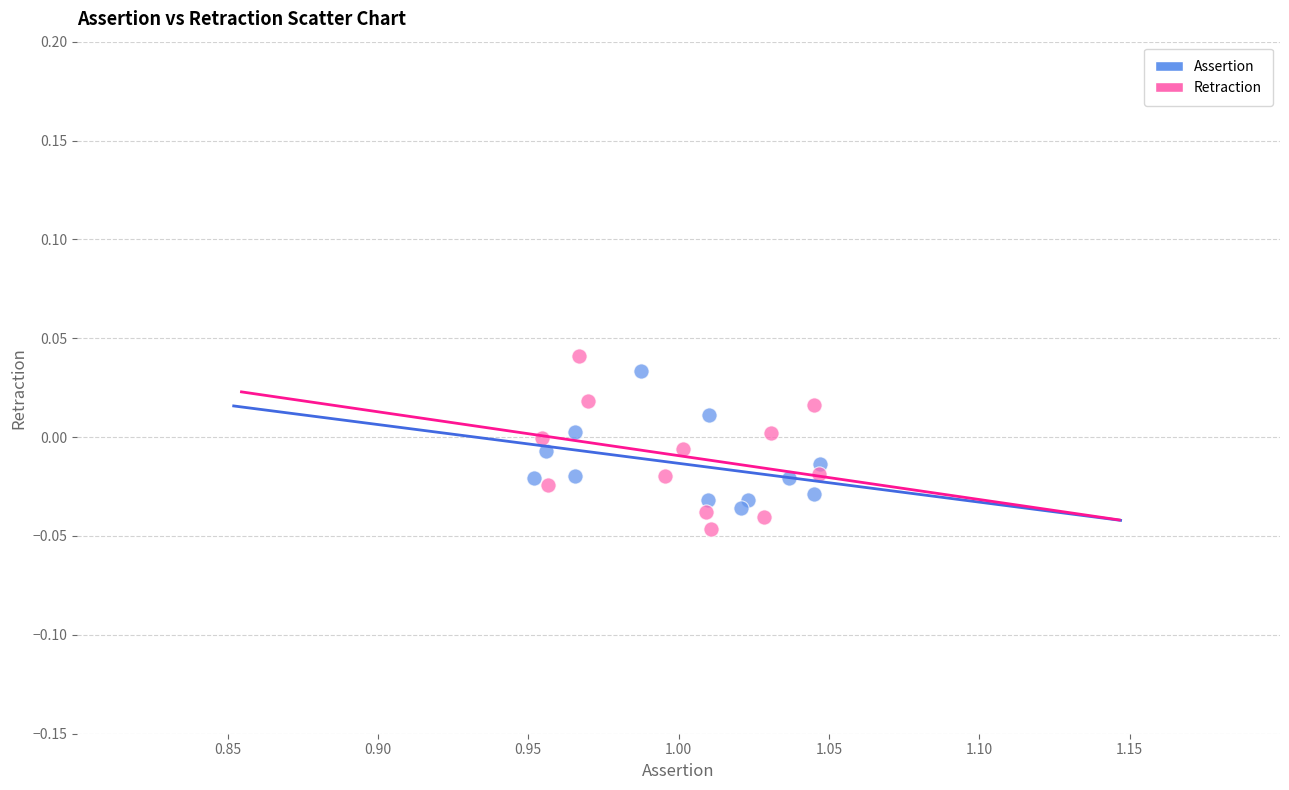

Which series has the largest Y range (max minus min)?

Retraction